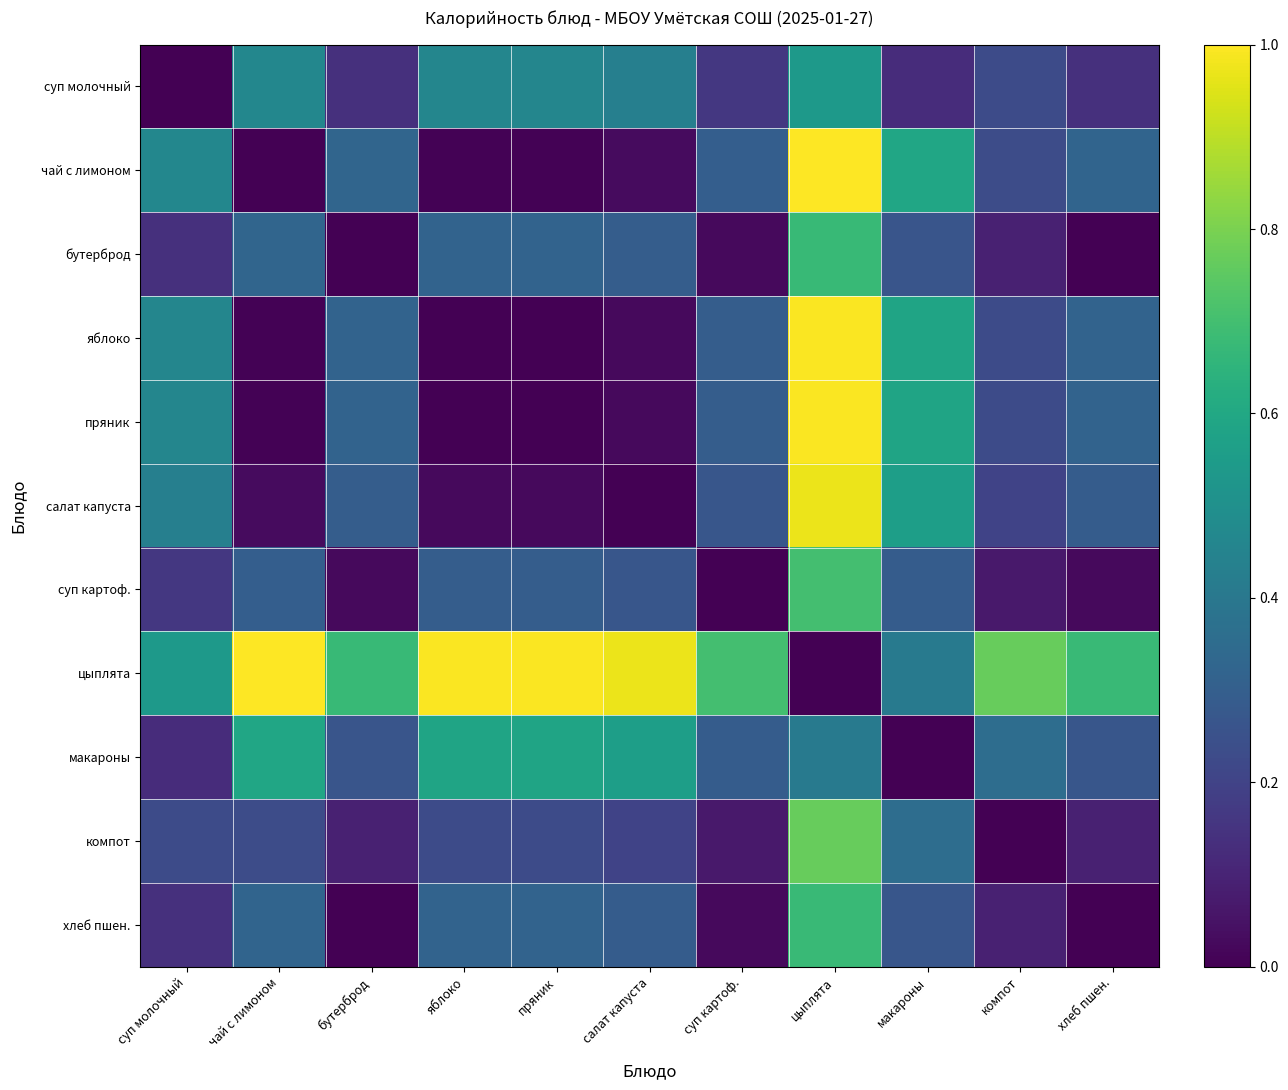

Reading right to left, list all the values displayed in this chart.

суп молочный: хлеб пшен.=0.1	компот=0.2	макароны=0.1	цыплята=0.5	суп картоф.=0.2	салат капуста=0.4	пряник=0.5	яблоко=0.5	бутерброд=0.1	чай с лимоном=0.5	суп молочный=0.0
чай с лимоном: хлеб пшен.=0.3	компот=0.2	макароны=0.6	цыплята=1.0	суп картоф.=0.3	салат капуста=0.0	пряник=0.0	яблоко=0.0	бутерброд=0.3	чай с лимоном=0.0	суп молочный=0.5
бутерброд: хлеб пшен.=0.0	компот=0.1	макароны=0.3	цыплята=0.7	суп картоф.=0.0	салат капуста=0.3	пряник=0.3	яблоко=0.3	бутерброд=0.0	чай с лимоном=0.3	суп молочный=0.1
яблоко: хлеб пшен.=0.3	компот=0.2	макароны=0.6	цыплята=1.0	суп картоф.=0.3	салат капуста=0.0	пряник=0.0	яблоко=0.0	бутерброд=0.3	чай с лимоном=0.0	суп молочный=0.5
пряник: хлеб пшен.=0.3	компот=0.2	макароны=0.6	цыплята=1.0	суп картоф.=0.3	салат капуста=0.0	пряник=0.0	яблоко=0.0	бутерброд=0.3	чай с лимоном=0.0	суп молочный=0.5
салат капуста: хлеб пшен.=0.3	компот=0.2	макароны=0.6	цыплята=1.0	суп картоф.=0.3	салат капуста=0.0	пряник=0.0	яблоко=0.0	бутерброд=0.3	чай с лимоном=0.0	суп молочный=0.4
суп картоф.: хлеб пшен.=0.0	компот=0.1	макароны=0.3	цыплята=0.7	суп картоф.=0.0	салат капуста=0.3	пряник=0.3	яблоко=0.3	бутерброд=0.0	чай с лимоном=0.3	суп молочный=0.2
цыплята: хлеб пшен.=0.7	компот=0.8	макароны=0.4	цыплята=0.0	суп картоф.=0.7	салат капуста=1.0	пряник=1.0	яблоко=1.0	бутерброд=0.7	чай с лимоном=1.0	суп молочный=0.5
макароны: хлеб пшен.=0.3	компот=0.4	макароны=0.0	цыплята=0.4	суп картоф.=0.3	салат капуста=0.6	пряник=0.6	яблоко=0.6	бутерброд=0.3	чай с лимоном=0.6	суп молочный=0.1
компот: хлеб пшен.=0.1	компот=0.0	макароны=0.4	цыплята=0.8	суп картоф.=0.1	салат капуста=0.2	пряник=0.2	яблоко=0.2	бутерброд=0.1	чай с лимоном=0.2	суп молочный=0.2
хлеб пшен.: хлеб пшен.=0.0	компот=0.1	макароны=0.3	цыплята=0.7	суп картоф.=0.0	салат капуста=0.3	пряник=0.3	яблоко=0.3	бутерброд=0.0	чай с лимоном=0.3	суп молочный=0.1